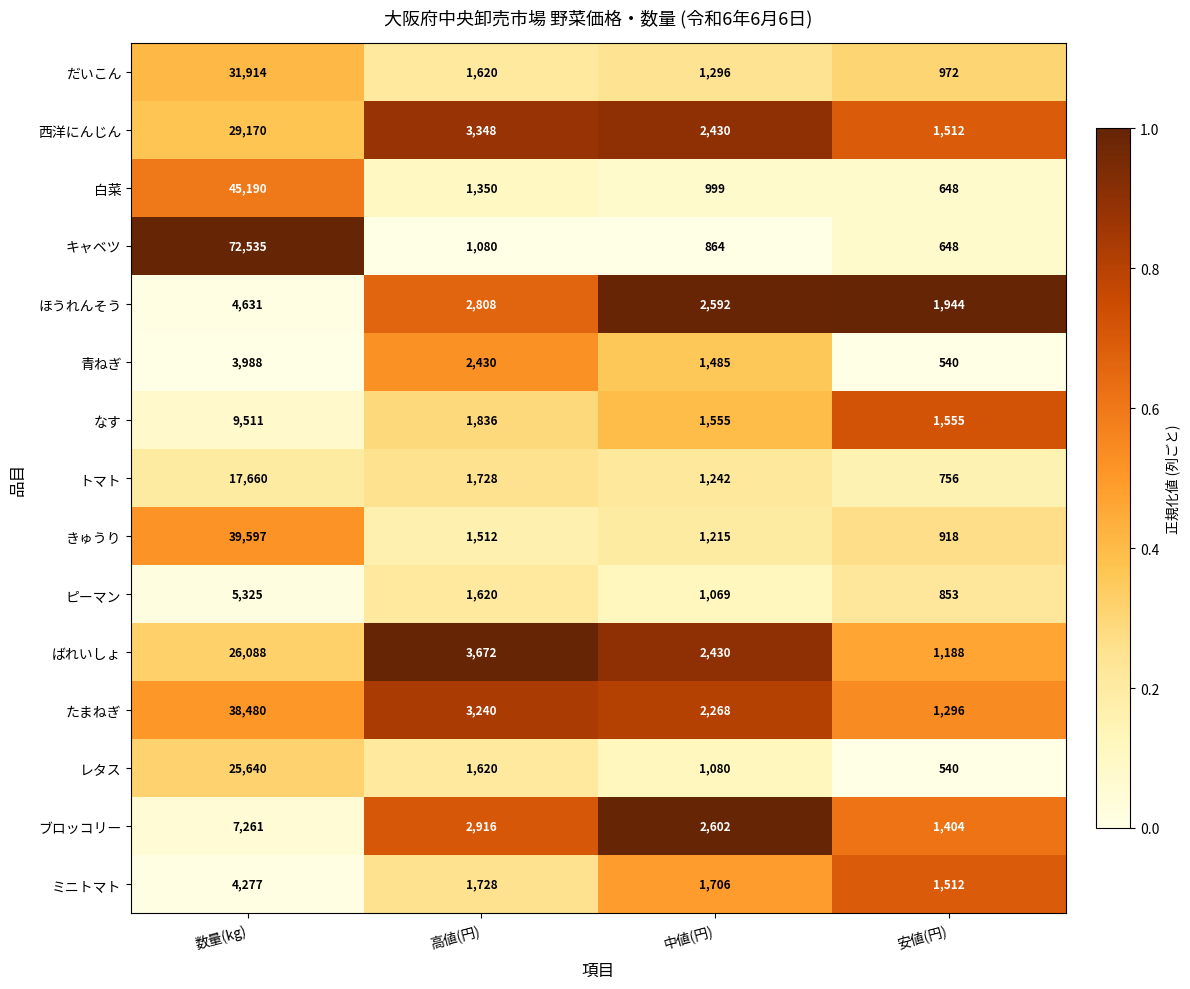

Which series changed the most between 中値(円) and 安値(円)?

ばれいしょ